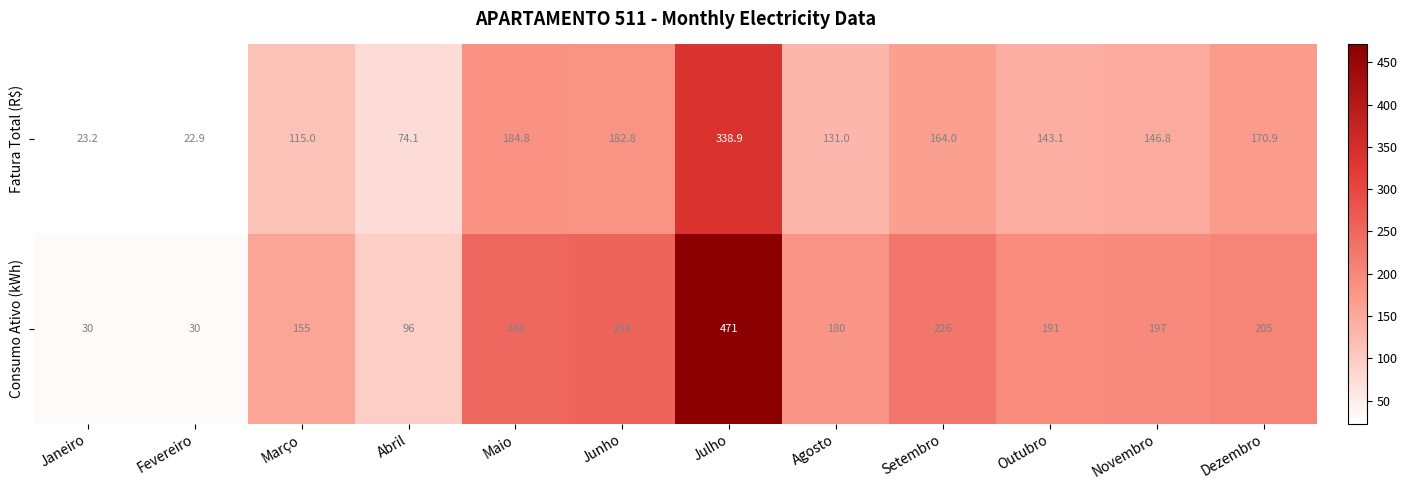

At which category is the sum across all series the highest?

Julho